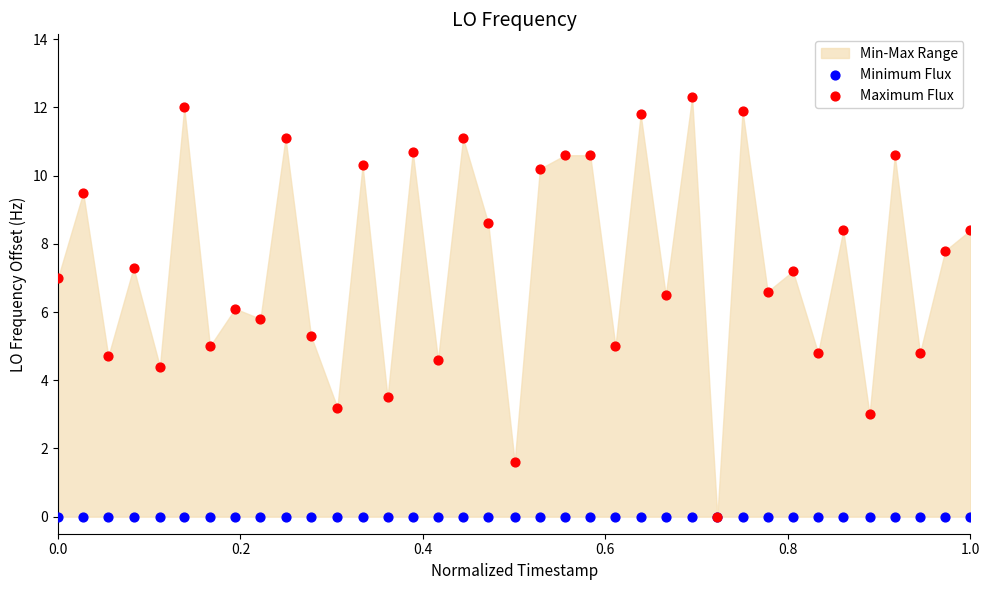

Which series has the largest Y range (max minus min)?

Maximum Flux